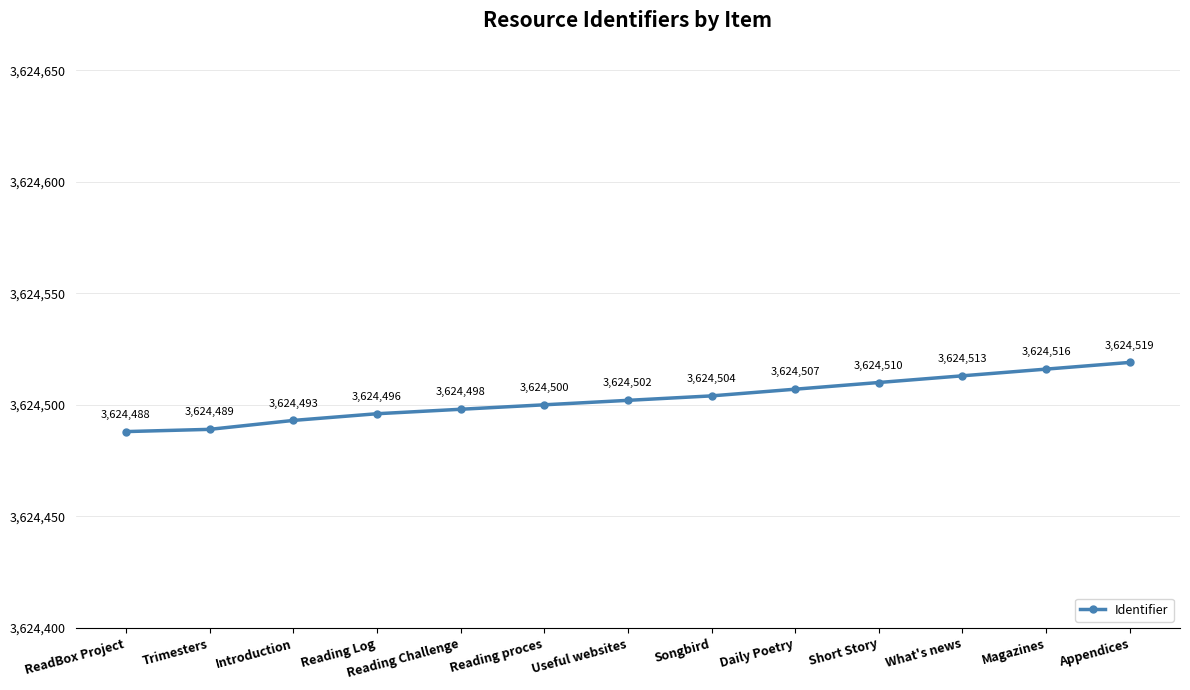

Rank the categories by value from lowest to highest.

ReadBox Project, Trimesters, Introduction, Reading Log, Reading Challenge, Reading proces, Useful websites, Songbird, Daily Poetry, Short Story, What's news, Magazines, Appendices